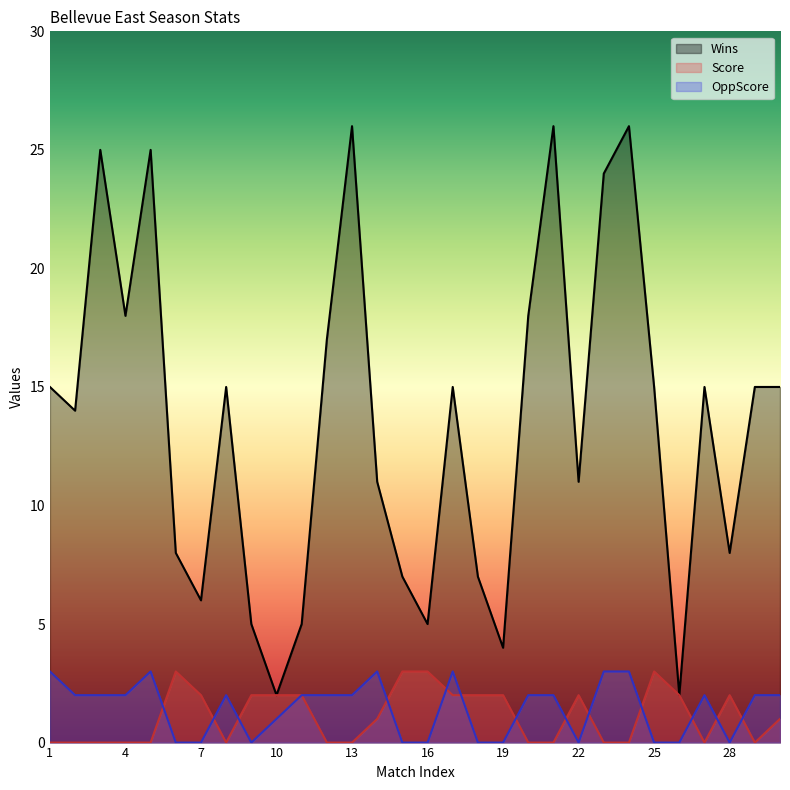

What is the average value of the Wins series?

14